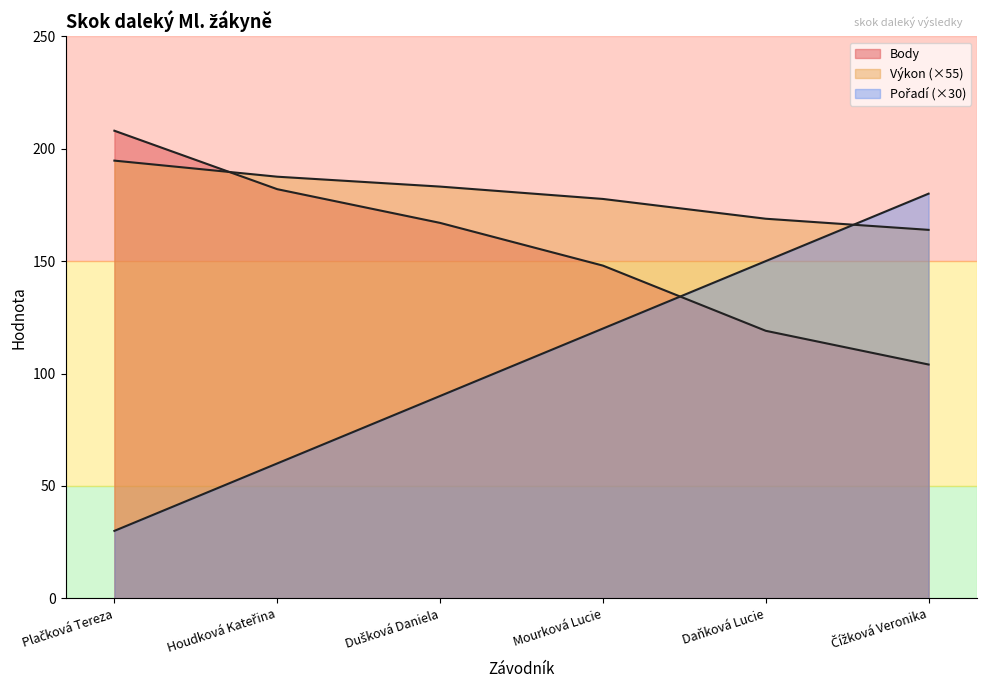

How many lines are shown in the chart?

3